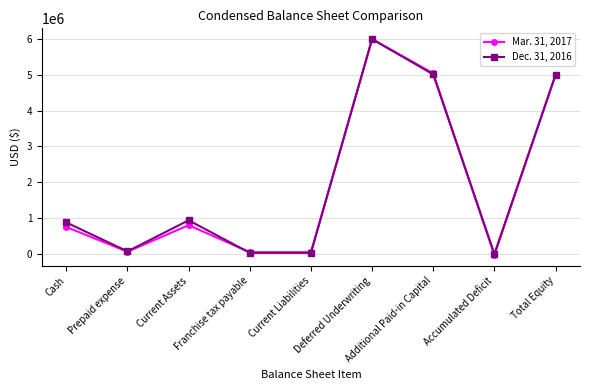

True or false: Mar. 31, 2017 has a value of 36670 at Current Liabilities.

True